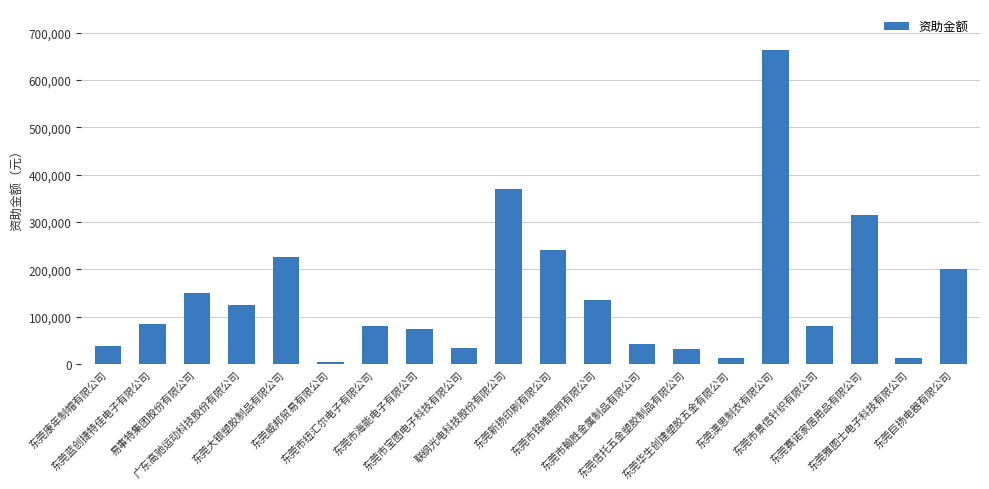

What is the sum of all values?

2922775